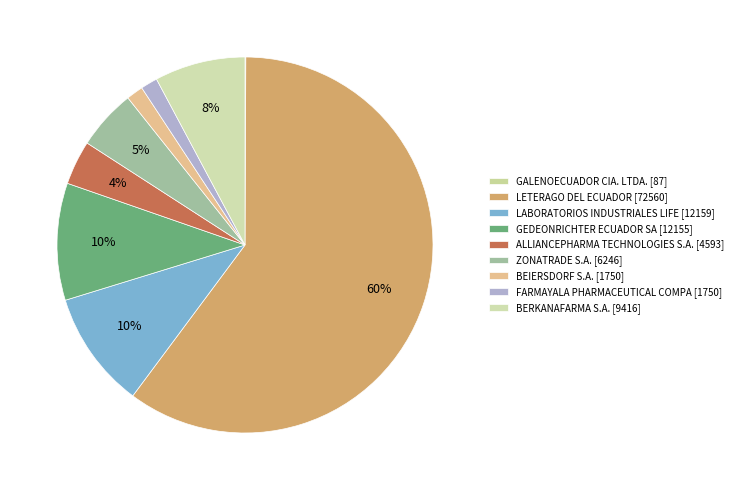

Do GEDEONRICHTER ECUADOR SA and BERKANAFARMA S.A. together represent more than half of the pie?

No